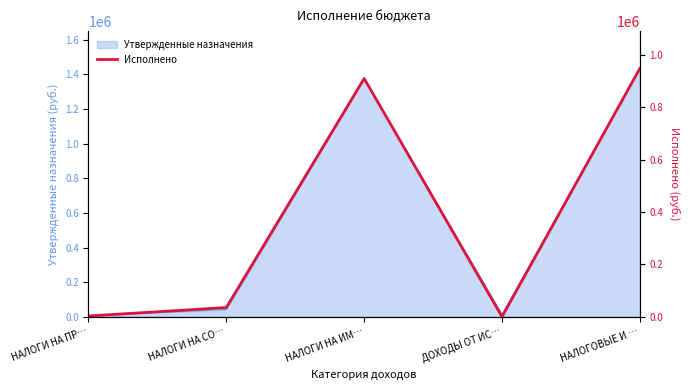

What position from the right is НАЛОГОВЫЕ И …?

1